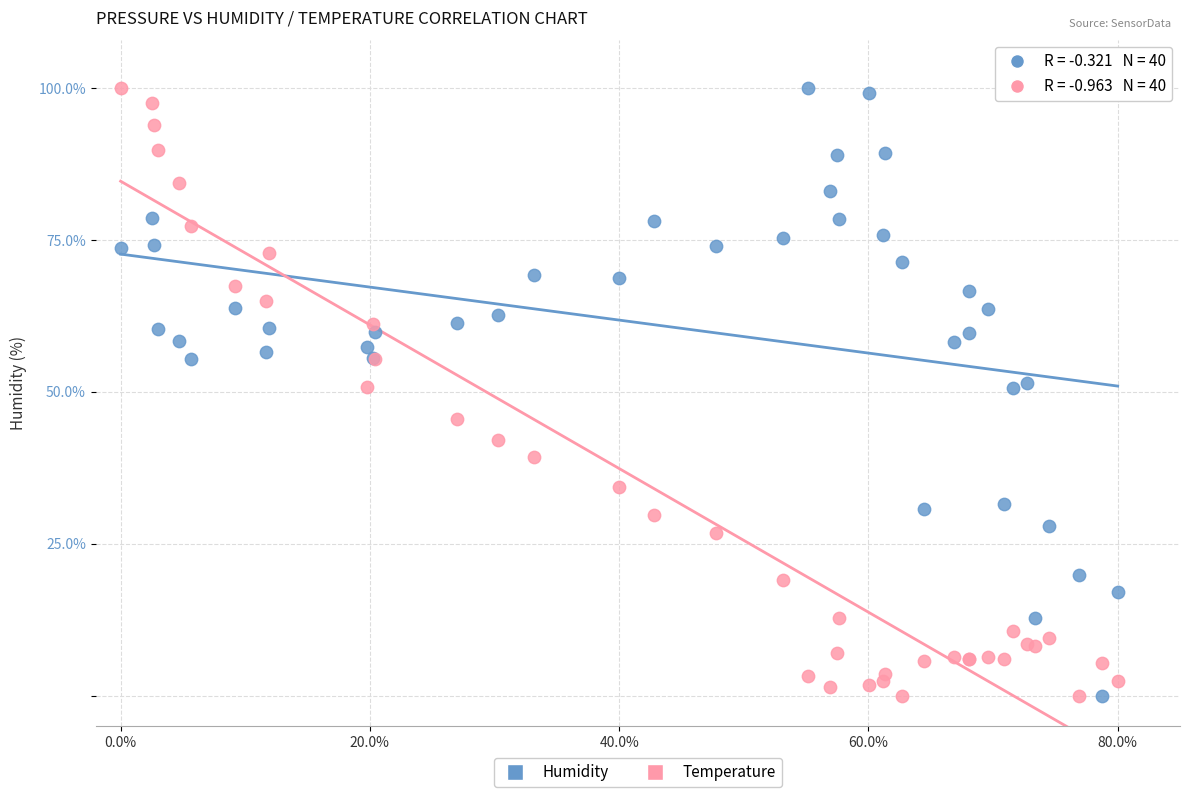

What is the X range (max minus min) for the scatter plot?

80.0